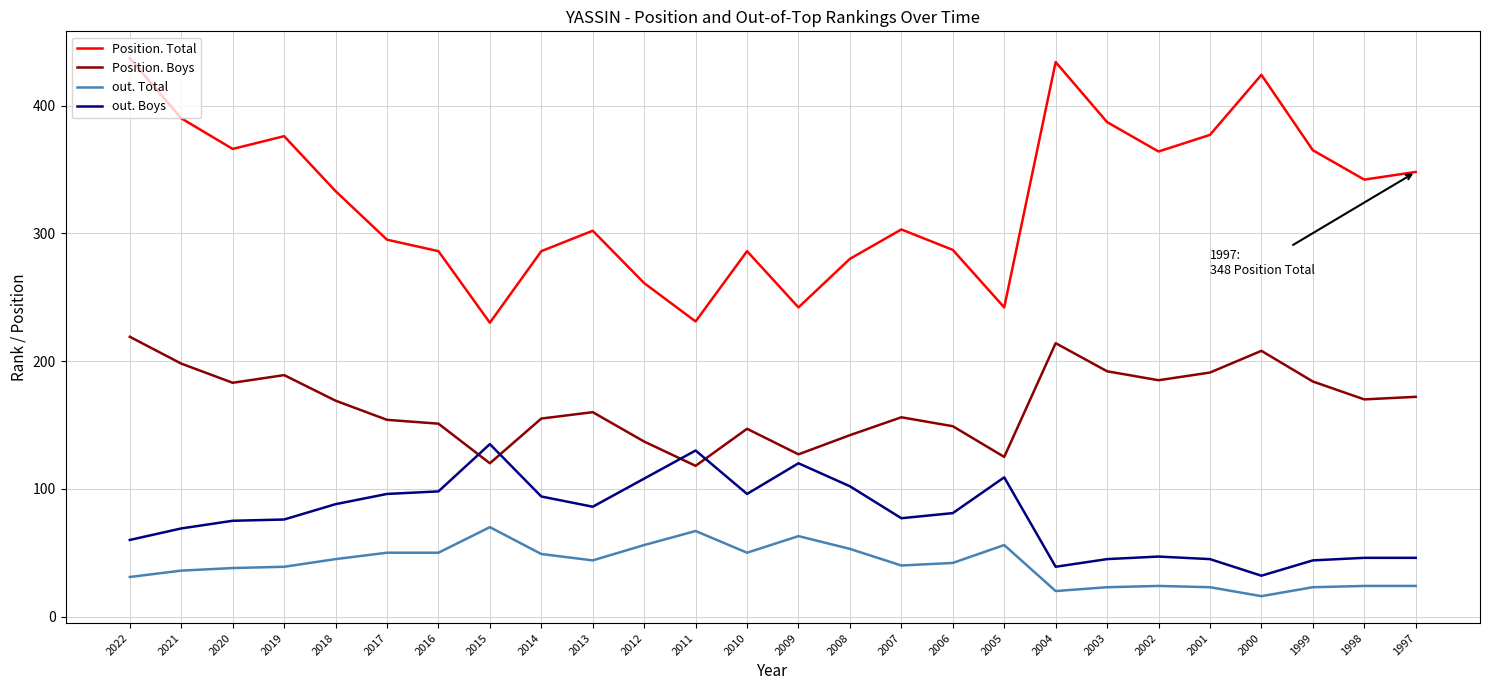

The value of out. Total at 2017 is 50. True or false?

True